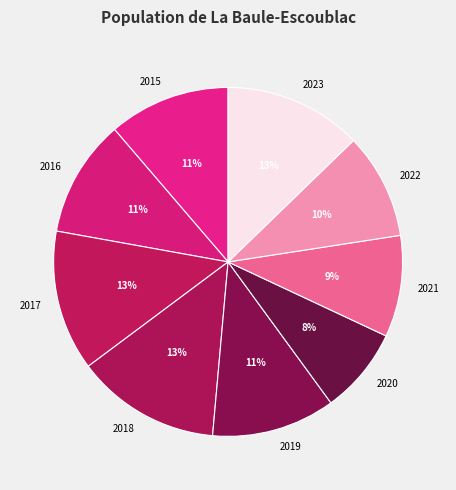

Does any single category account for the majority?

No